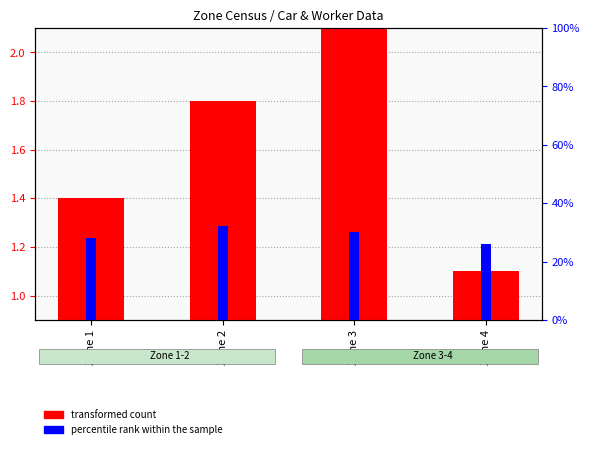

At which category does the chart reach its peak across all series?

Zone 2